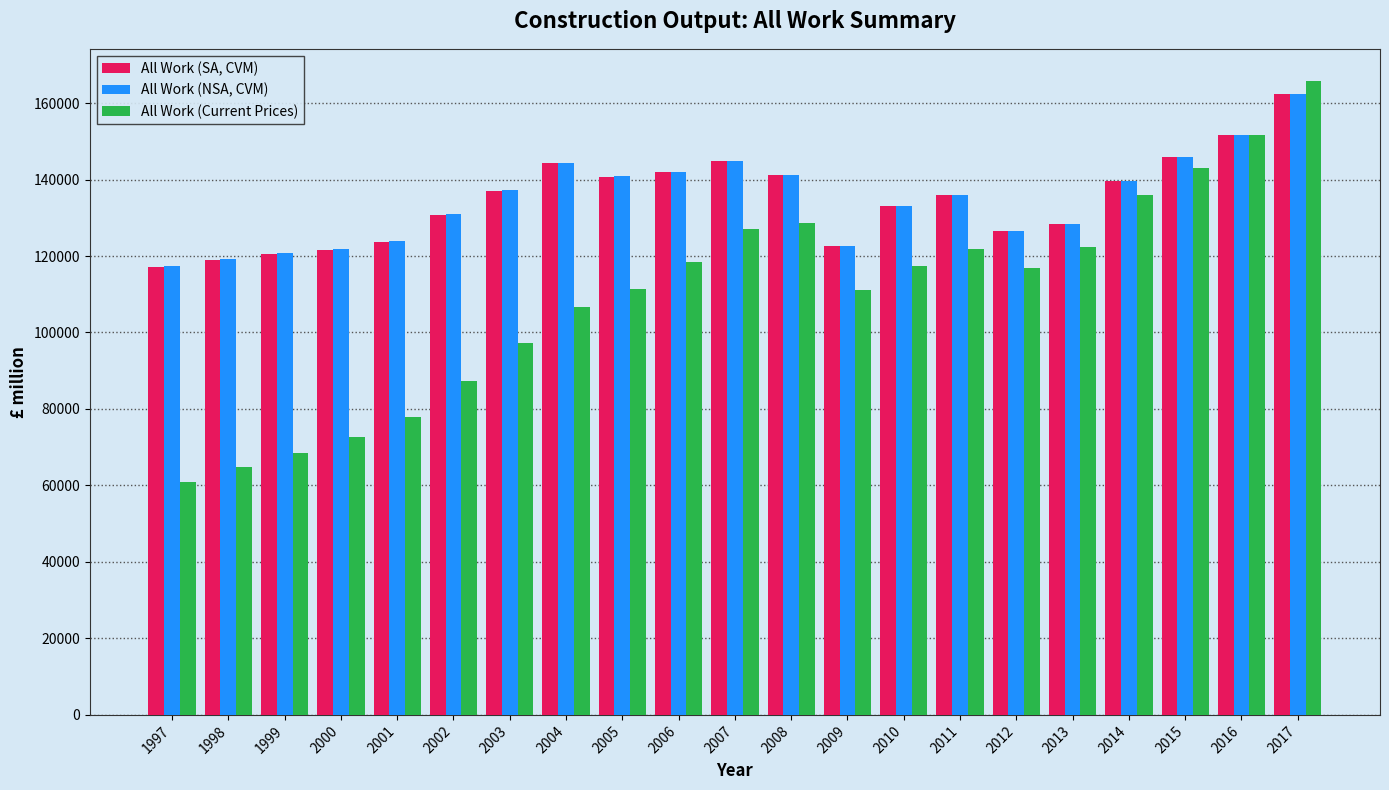

What is the value of the All Work (NSA, CVM) bar at the 7th from the left?

137253